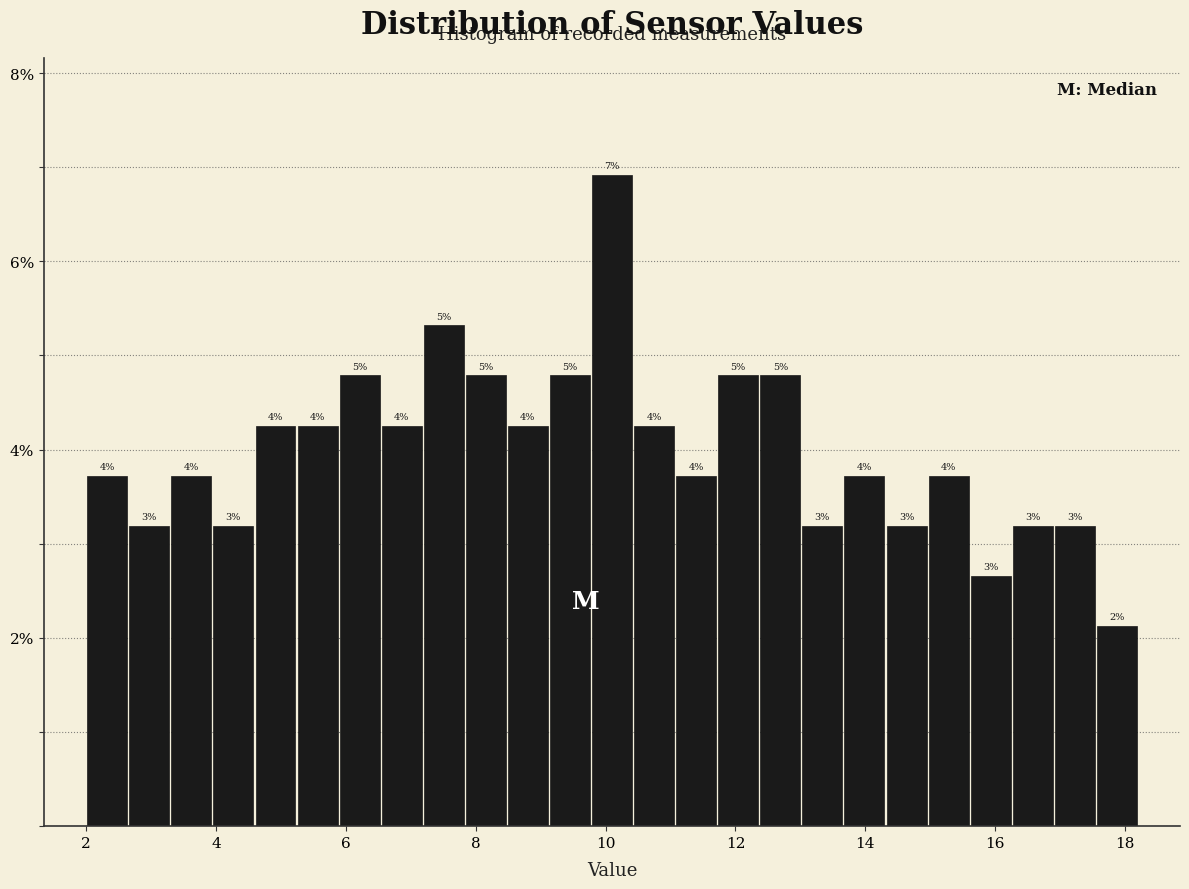

Read against the x-axis, roughly where is the centre of the tallest bar?

10.2